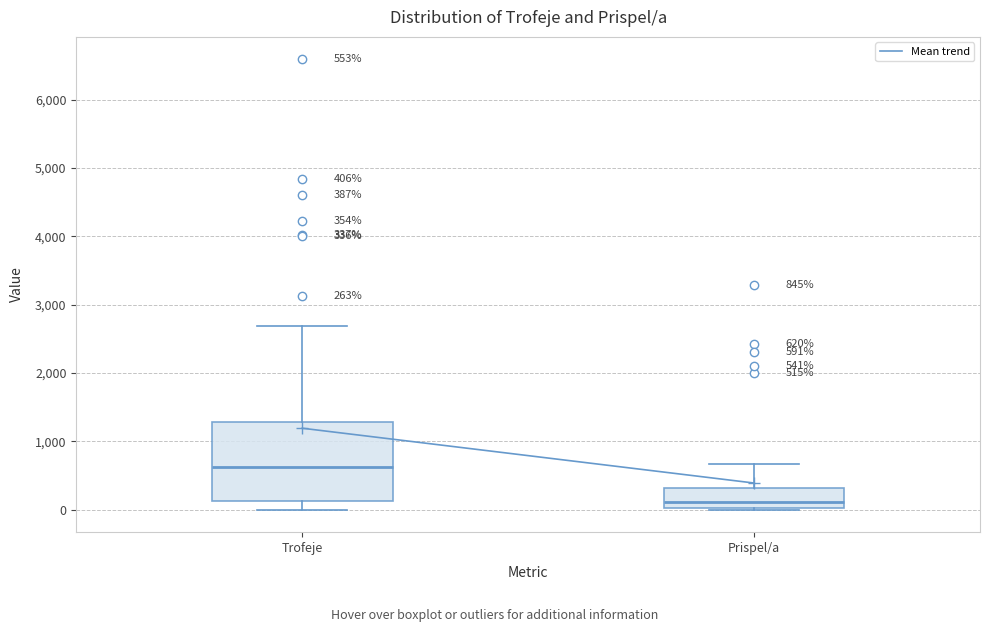

Comparing the boxes themselves (not the whiskers), which one is the tallest?

Trofeje